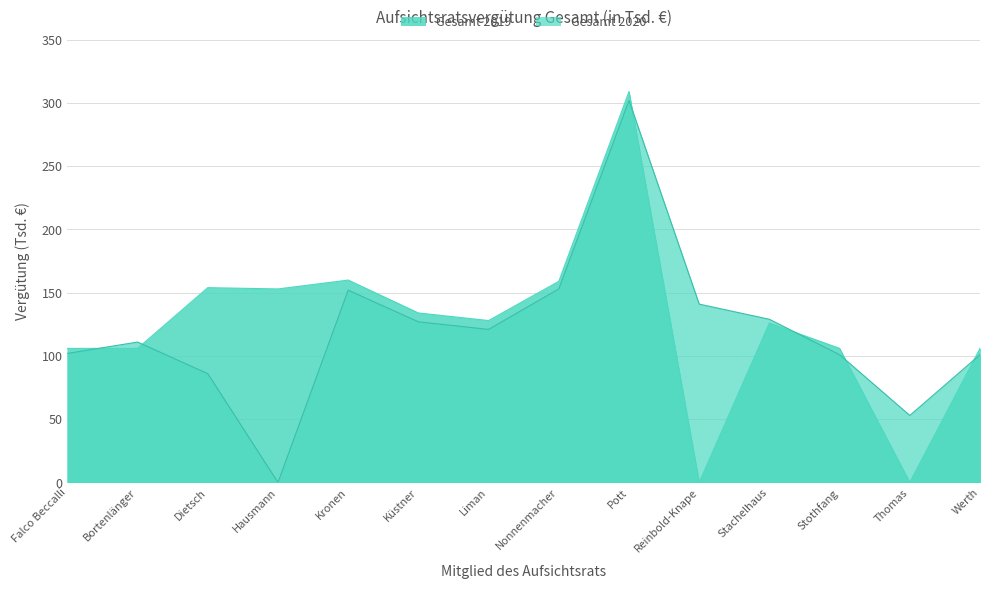

True or false: Gesamt 2019 and Gesamt 2020 intersect in this chart.

True